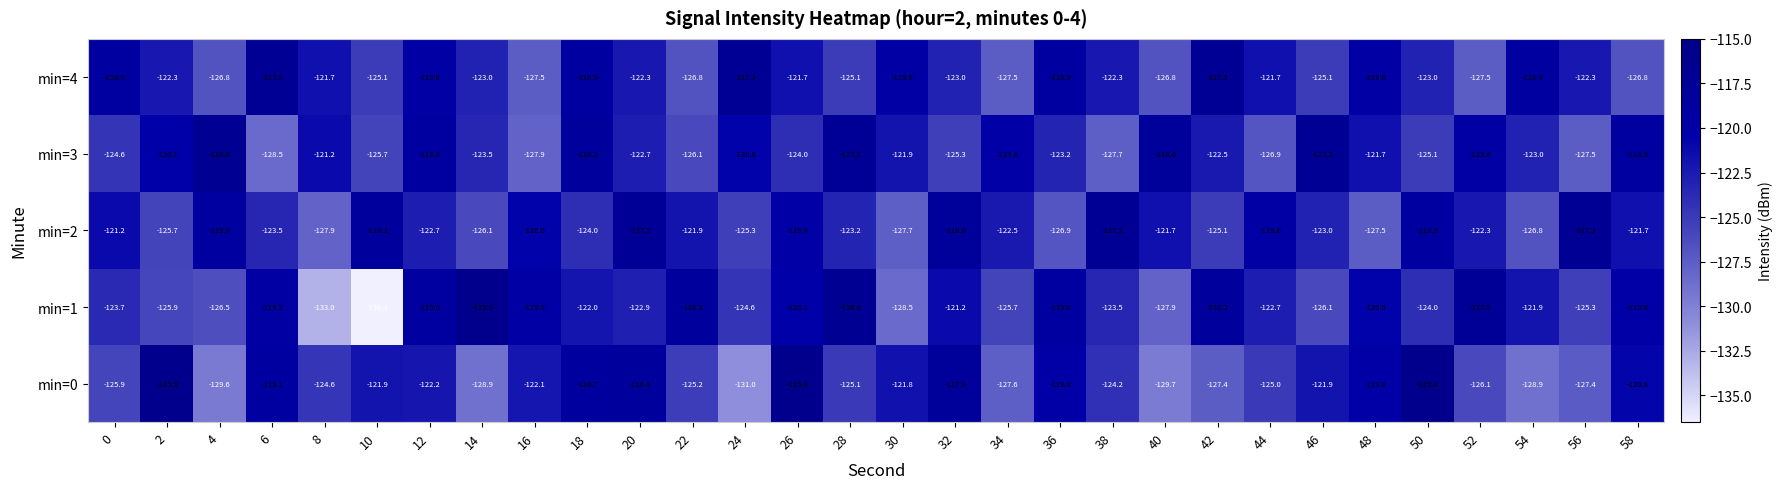

Which series has the largest total across all categories?

min=2